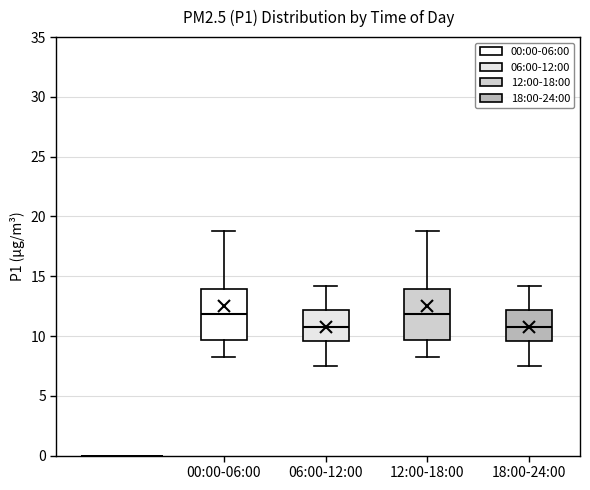

Reading left to right, transcribe this box plot: for each box, give where its median line is, the range the box spans, and where its two whiskers end, as read against the y-axis. The values are not printed on the chart, so give them approximately, as read against the axis.

00:00-06:00: median 12.0, box 9.5 to 14.0, whiskers 8.0 to 19.0
06:00-12:00: median 10.5, box 9.5 to 12.0, whiskers 7.5 to 14.0
12:00-18:00: median 12.0, box 9.5 to 14.0, whiskers 8.0 to 19.0
18:00-24:00: median 10.5, box 9.5 to 12.0, whiskers 7.5 to 14.0